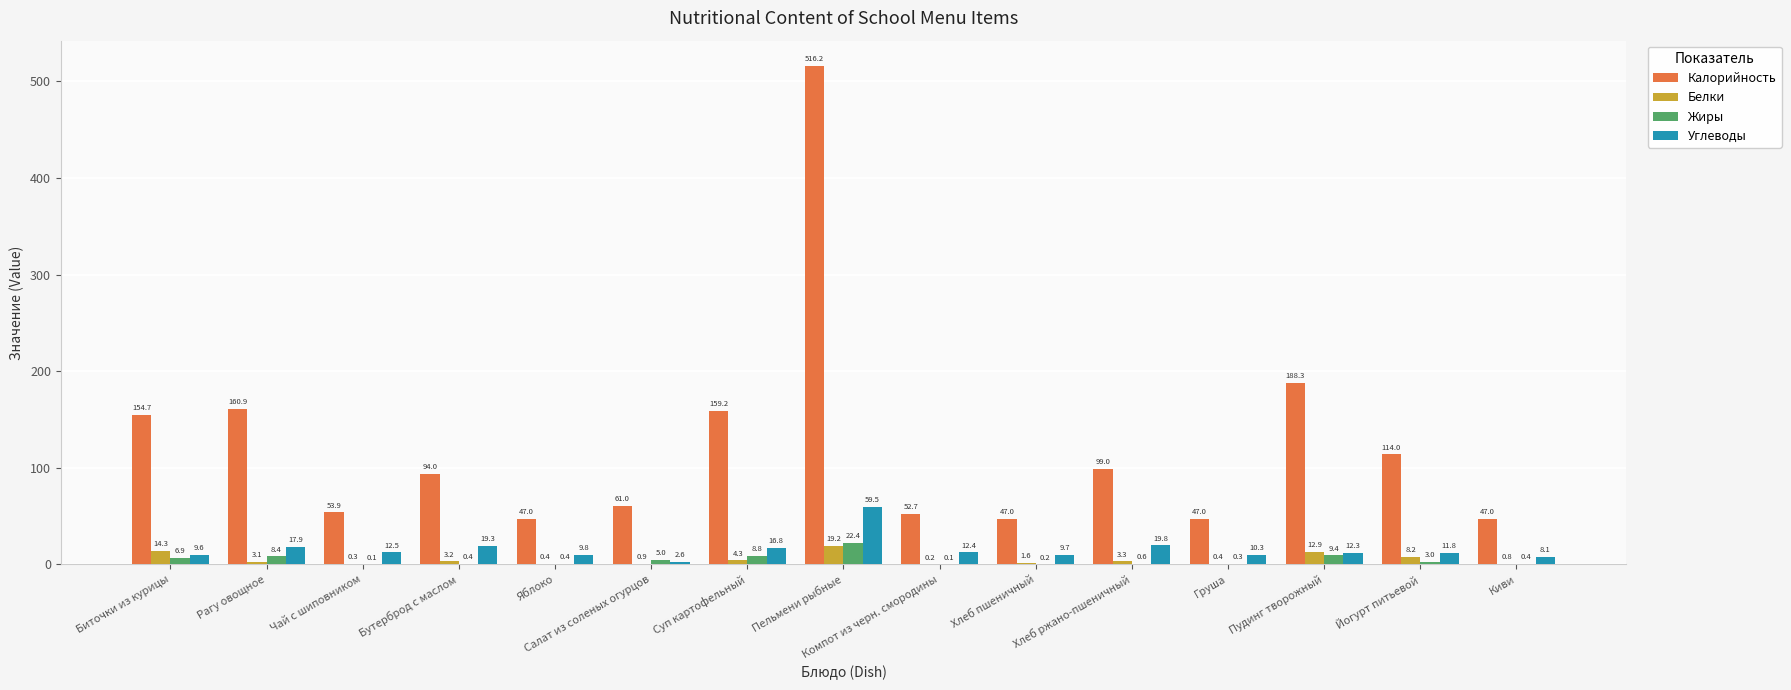

What are all the series names shown in the legend?

Калорийность, Белки, Жиры, Углеводы